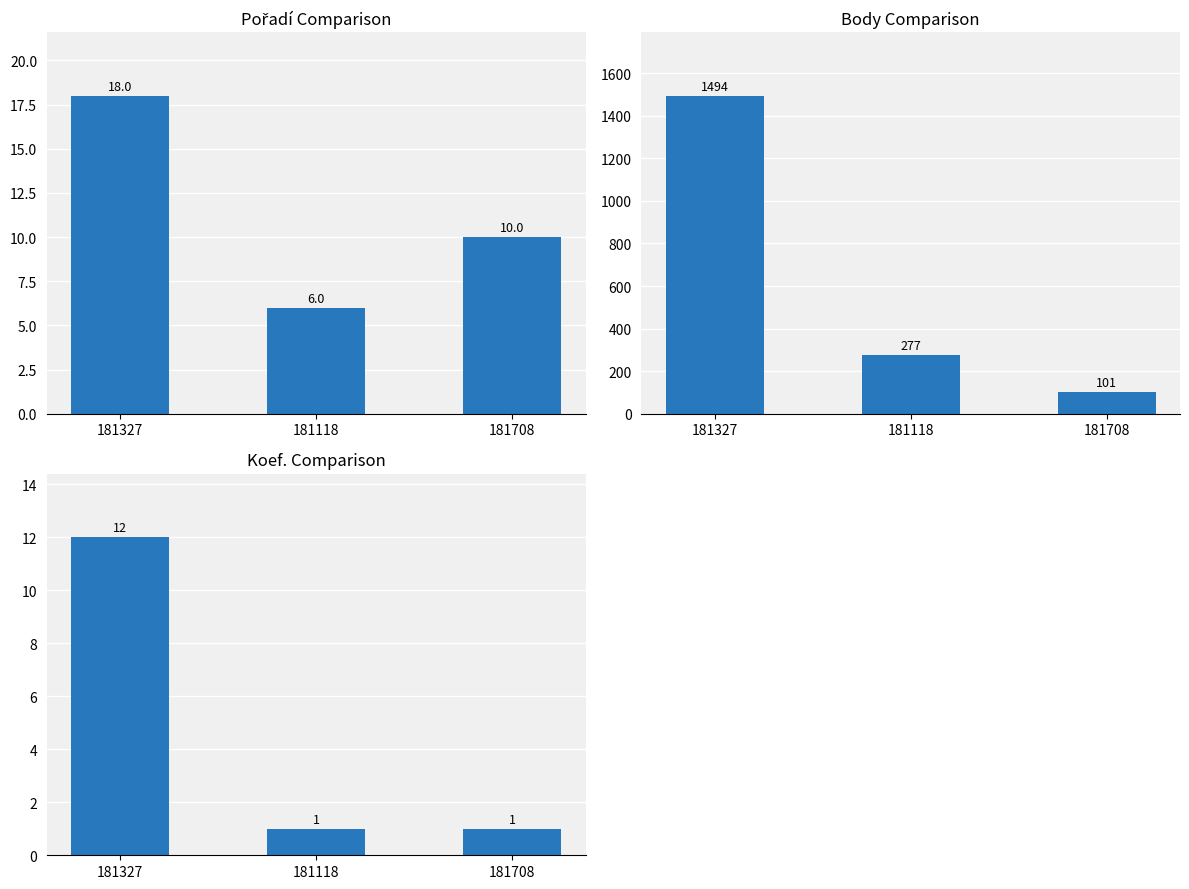

What are all the series names shown in the legend?

Pořadí, Body, Koef.